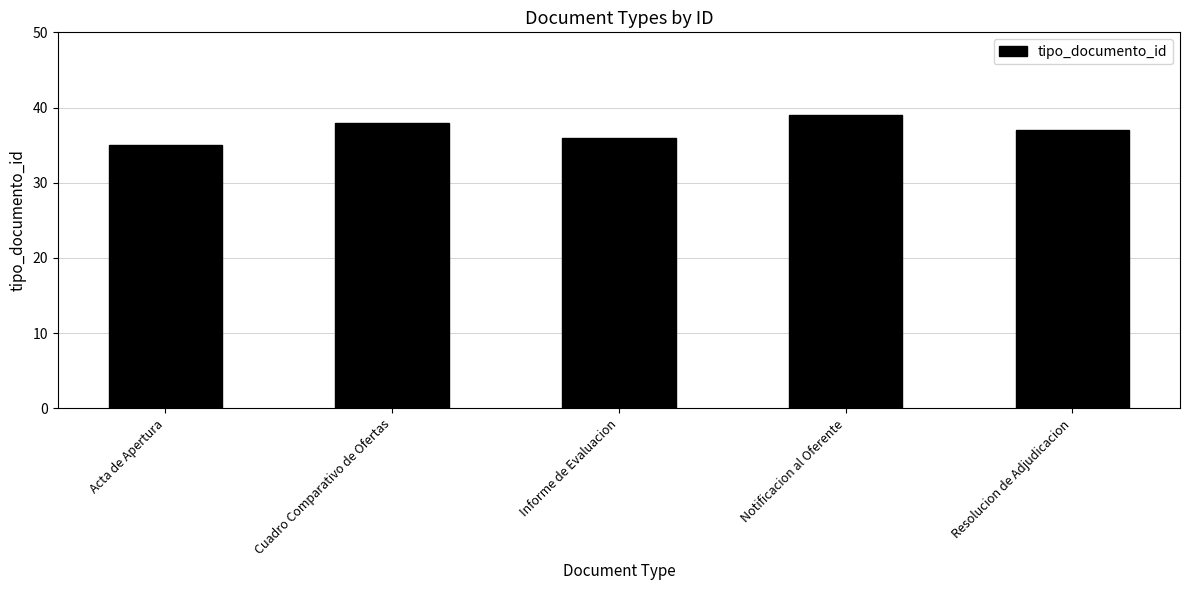

Which has a higher value, Acta de Apertura or Resolucion de Adjudicacion?

Resolucion de Adjudicacion